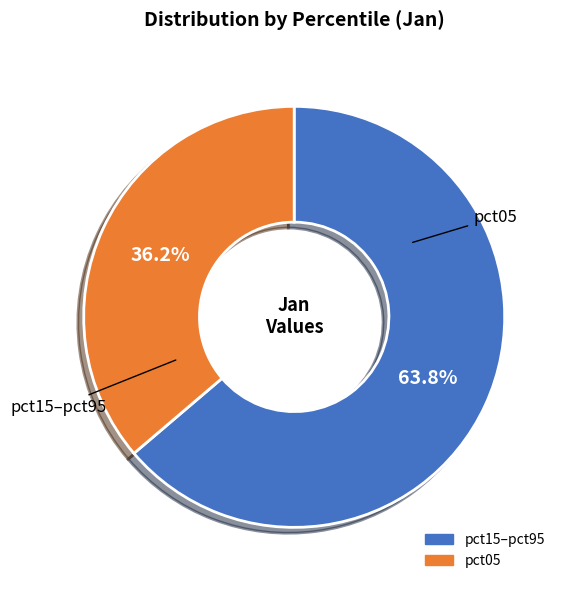

Is there a majority slice in this chart?

Yes